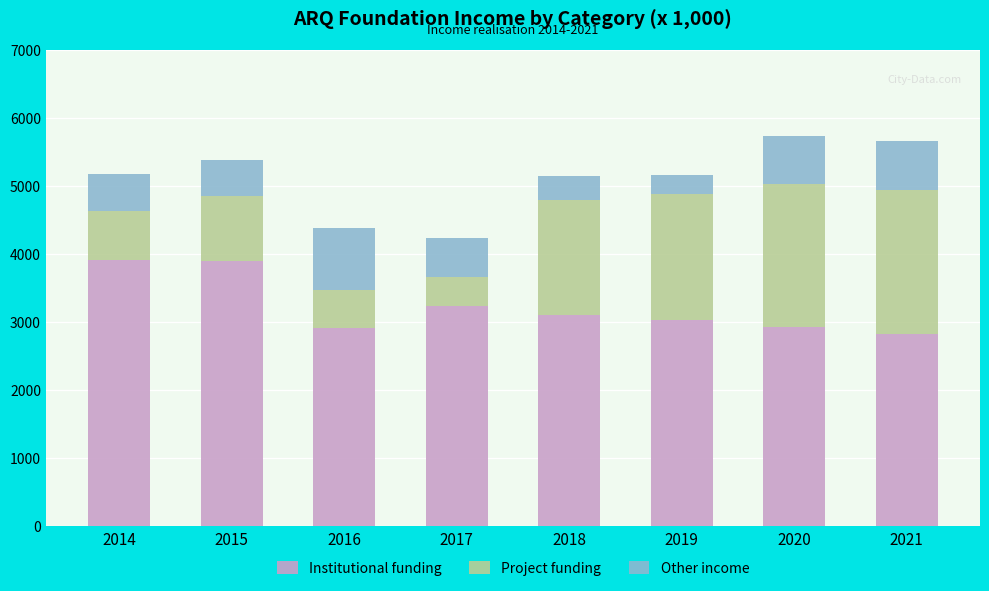

Are the bars horizontal?

No